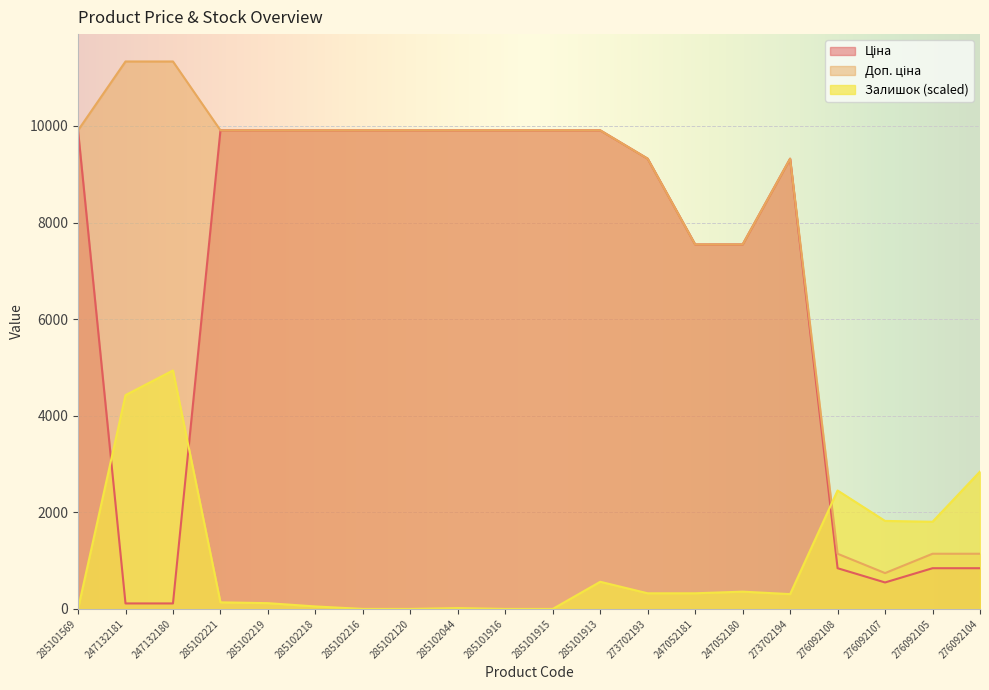

What is the approximate value of Ціна at 285101913?

9908.5